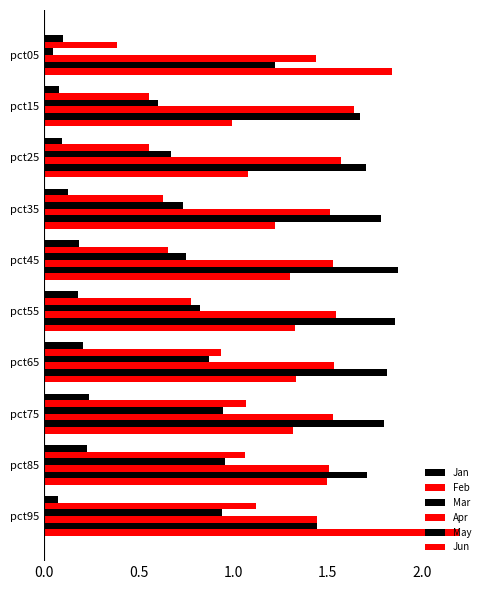

What is the difference between the second highest and minimum values in the Mar series?

0.9